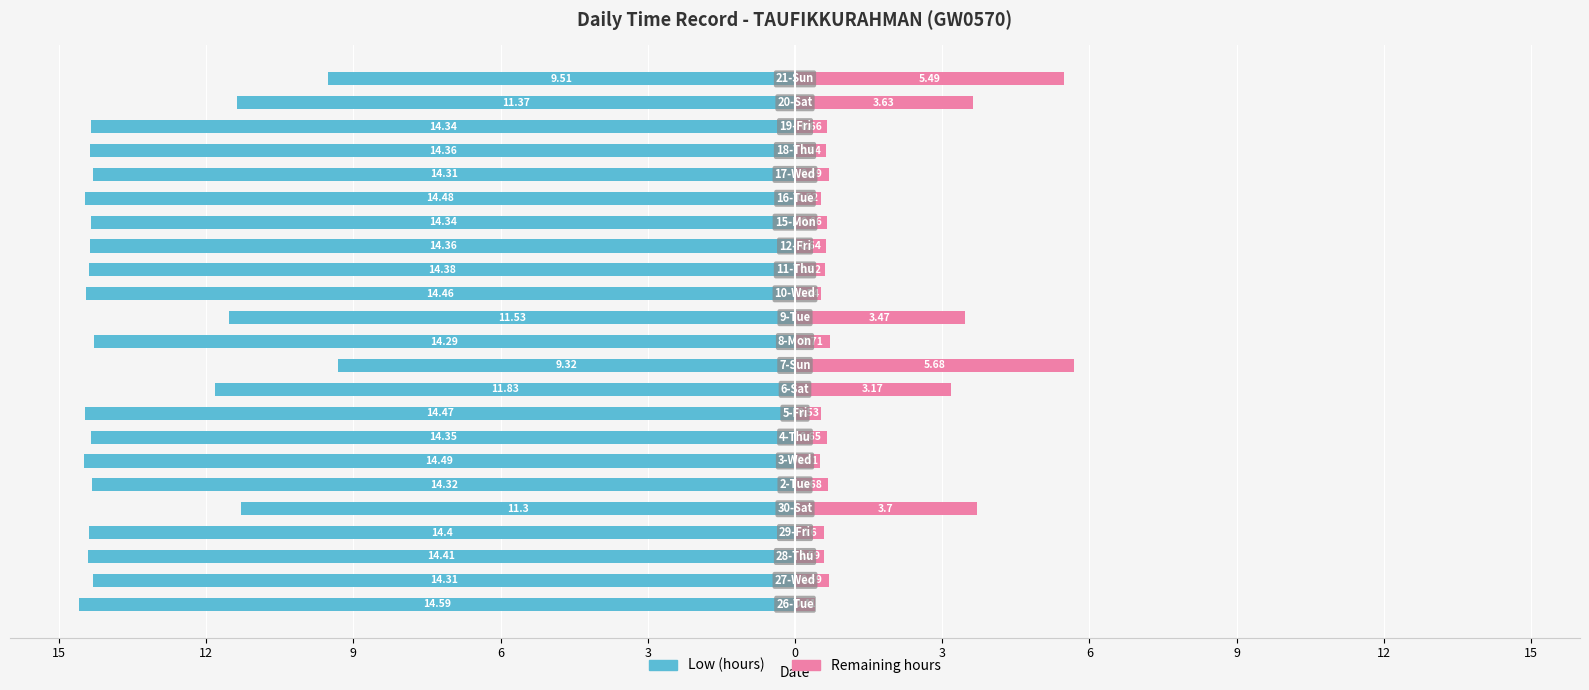

What is the difference between the maximum and minimum values in the Low (hours) series?

5.3